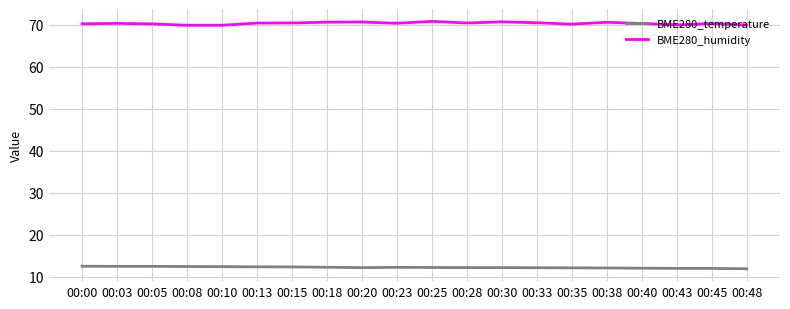

What is the highest value of the BME280_humidity series?

70.8